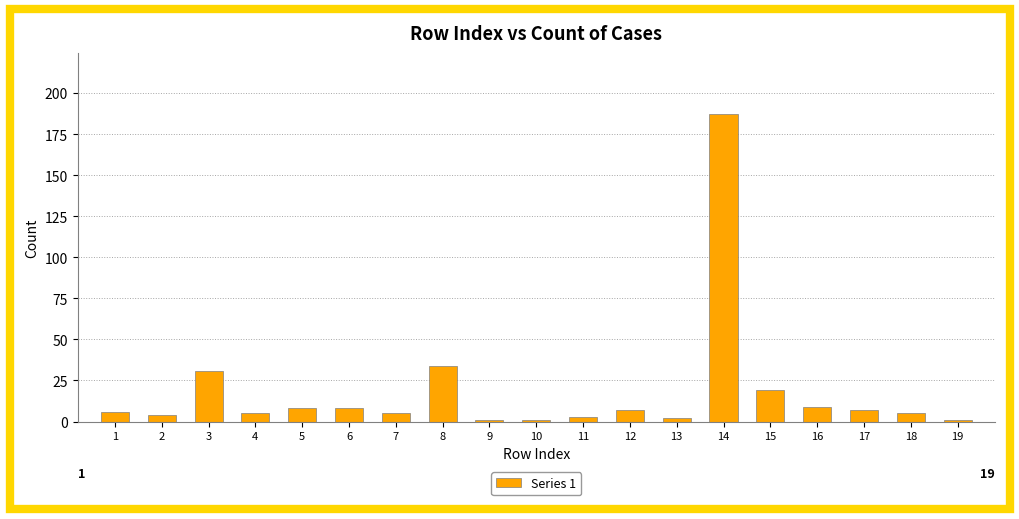

Reading left to right, what are all the values shown in this chart?

6	4	31	5	8	8	5	34	1	1	3	7	2	187	19	9	7	5	1